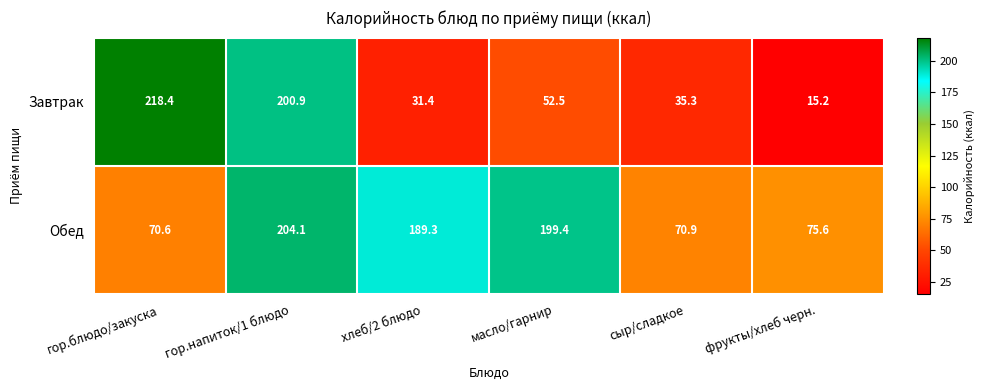

What is the difference between the second highest and minimum values in the Завтрак series?

185.7